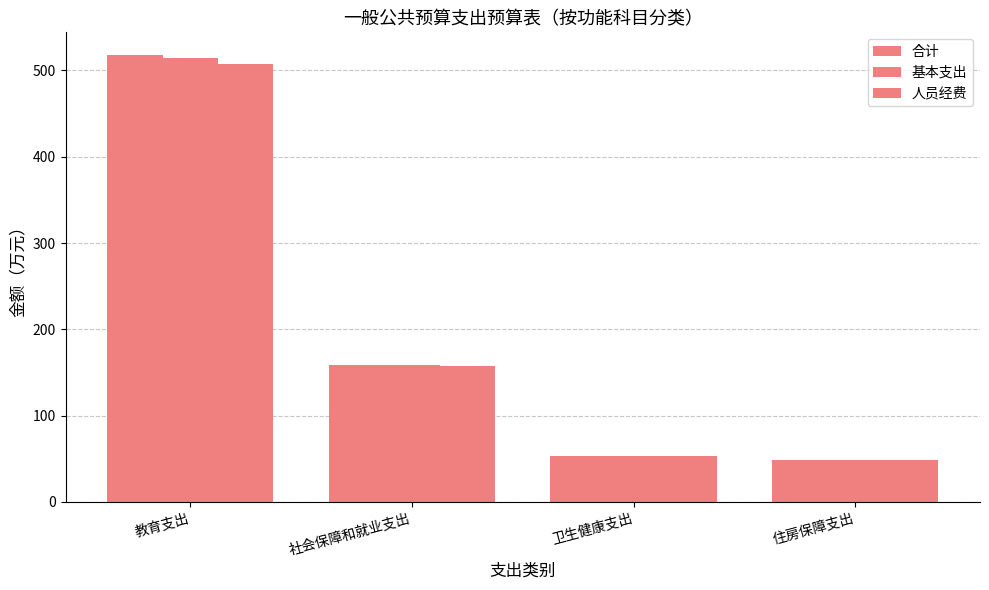

Which series has the largest total across all categories?

合计